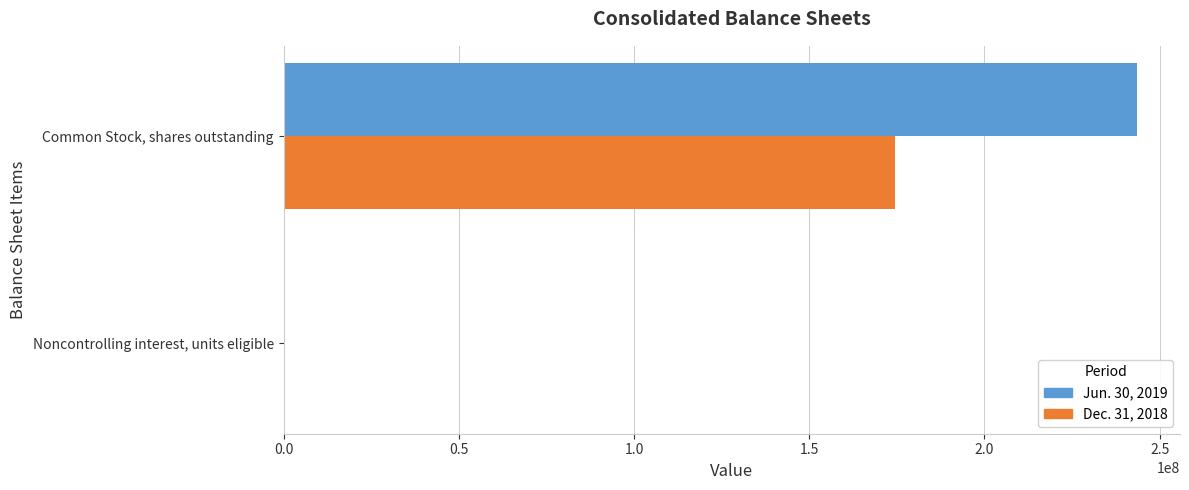

The Jun. 30, 2019 series shows 166733532 at Common Stock, shares outstanding. True or false?

False